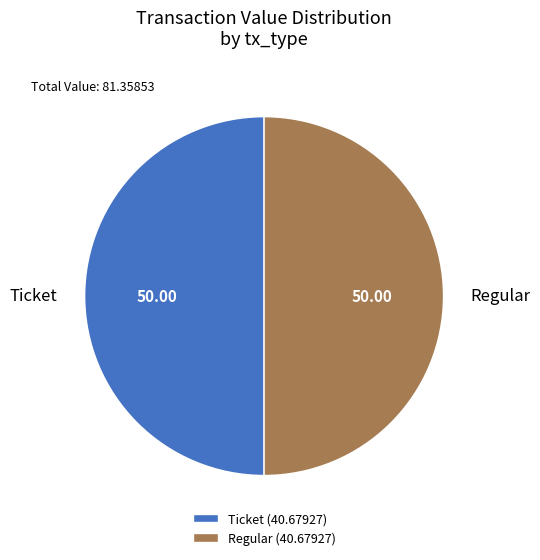

How many segments does this pie chart have?

2